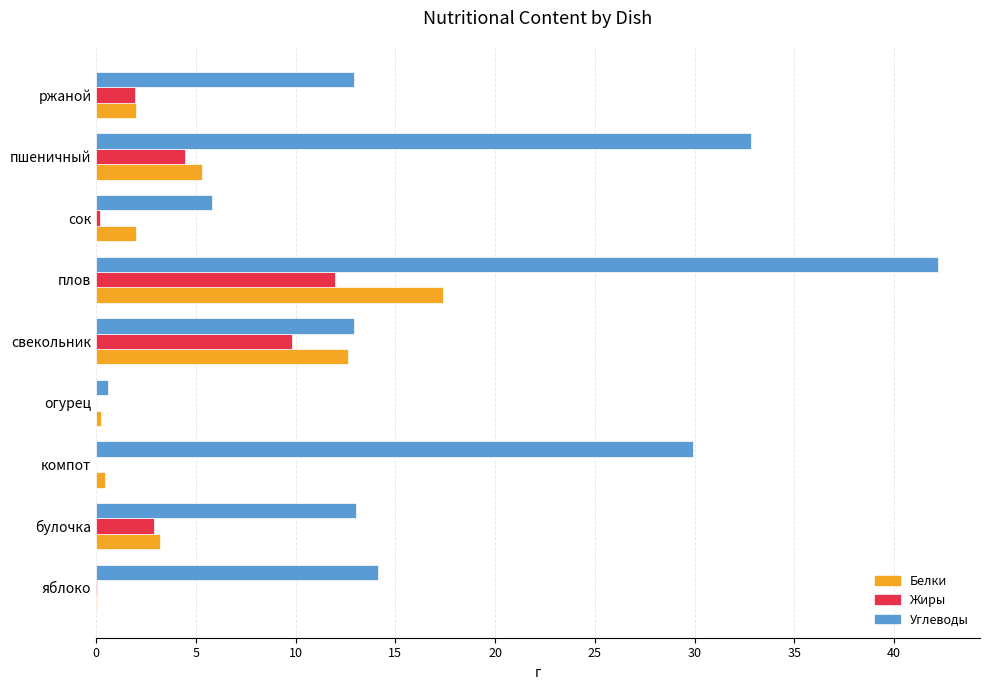

At which label is Углеводы closest to 21?

яблоко